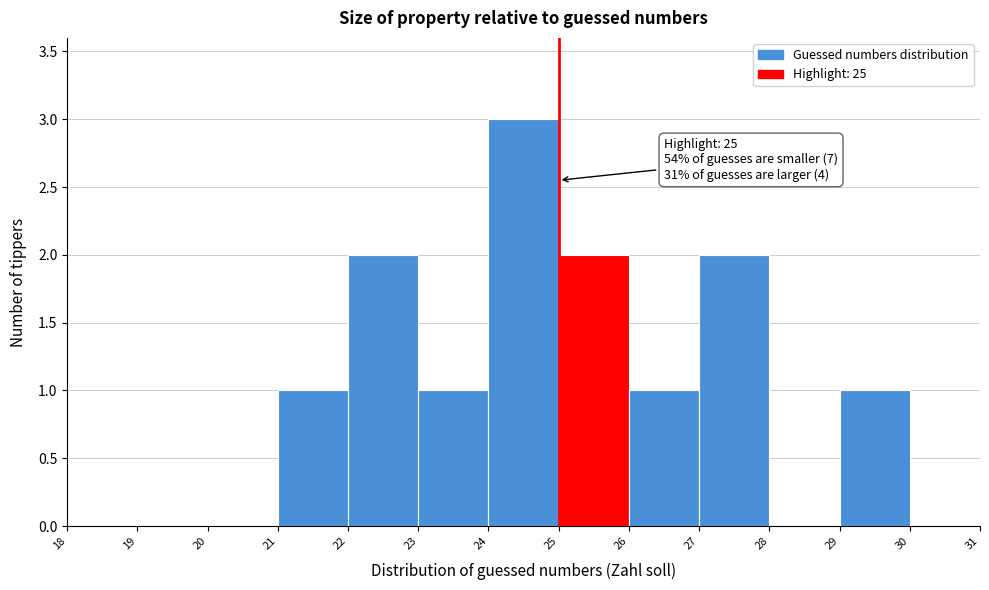

Over which range of the x-axis is the bar tallest?

24 to 25